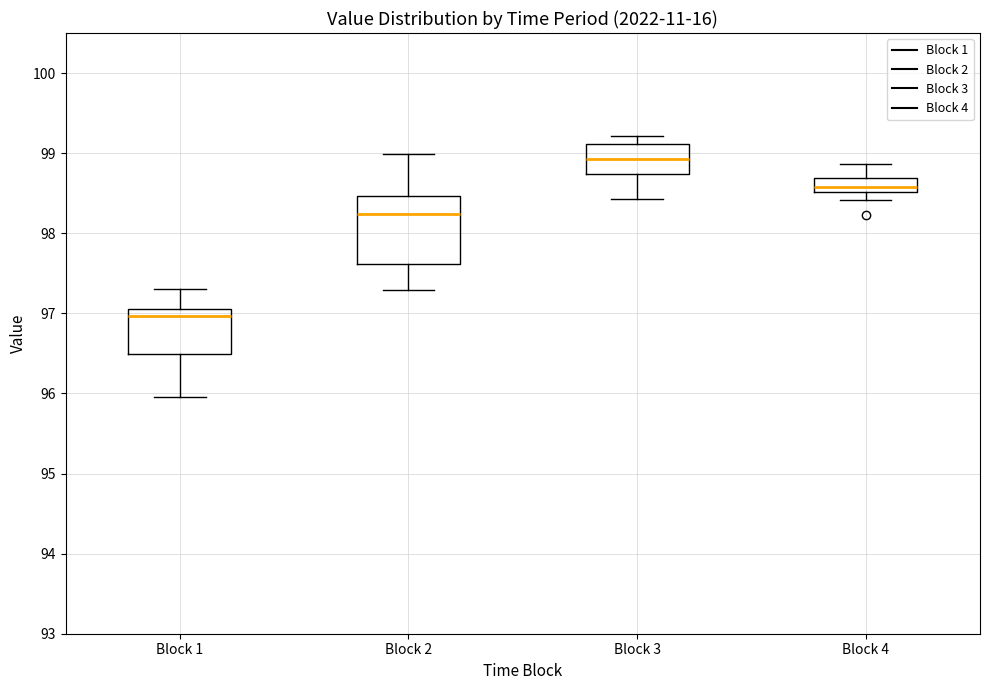

Reading left to right, read every box against the y-axis: the position of its median line, the range the box covers, and the ends of its whiskers. The values are not printed on the chart, so give them approximately, as read against the axis.

Block 1: median 97.0, box 96.5 to 97.1, whiskers 96.0 to 97.3
Block 2: median 98.2, box 97.6 to 98.5, whiskers 97.3 to 99.0
Block 3: median 98.9, box 98.7 to 99.1, whiskers 98.4 to 99.2
Block 4: median 98.6, box 98.5 to 98.7, whiskers 98.4 to 98.9